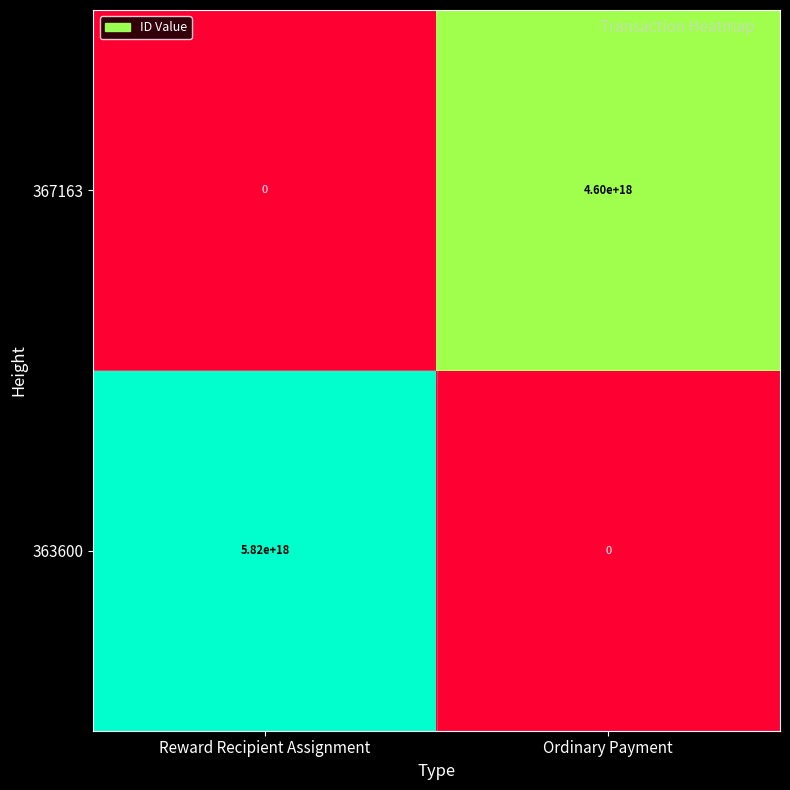

Where is 363600 nearest to the value 2910000000000000000?

Reward Recipient Assignment